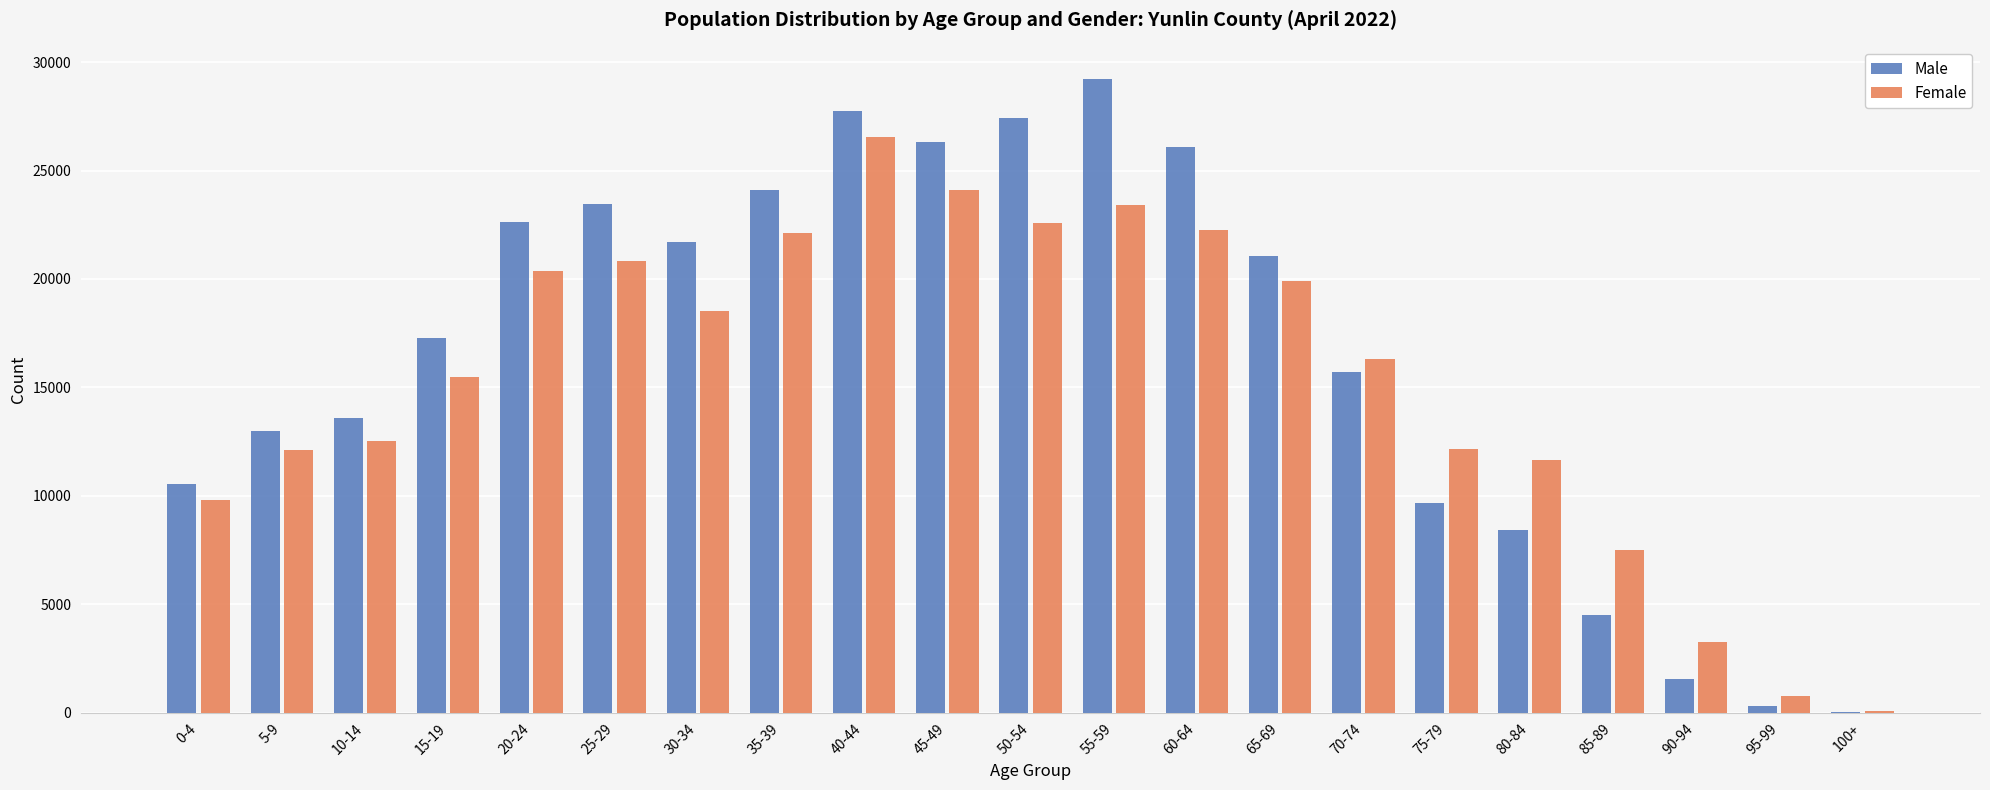

What is the maximum value for Female?

26530